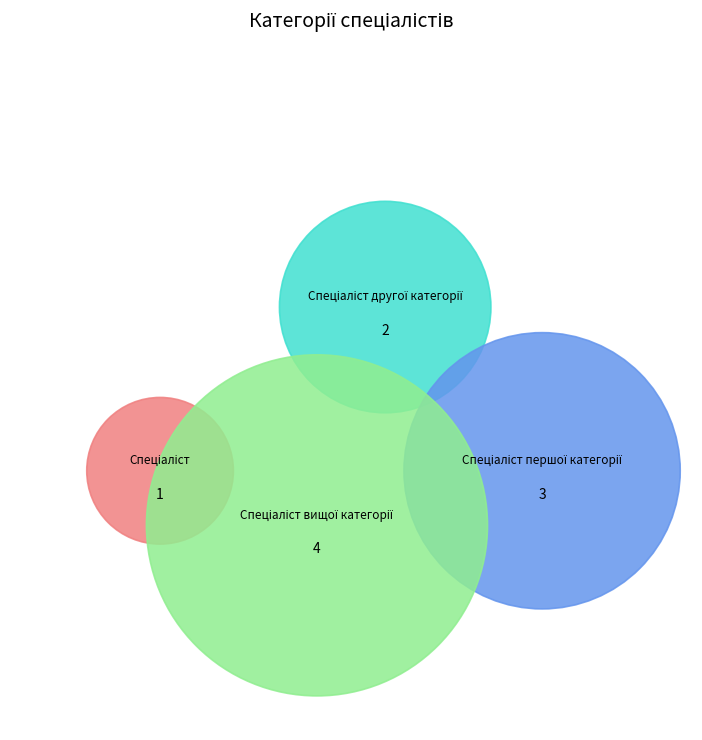

What portion of the pie excludes Спеціаліст першої категорії?

70.0%